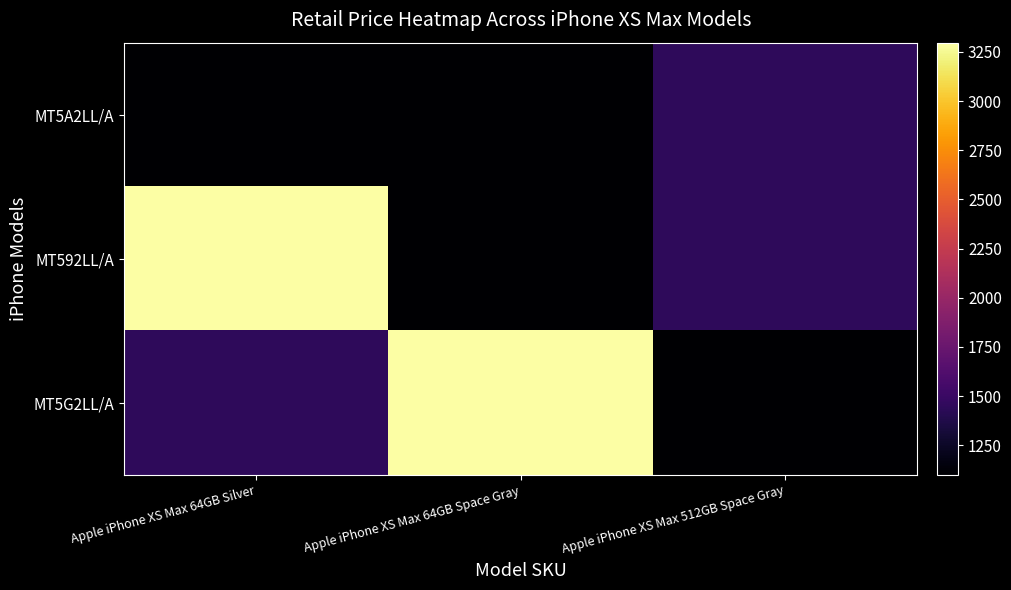

At which category does the chart reach its peak across all series?

Apple iPhone XS Max 64GB Silver